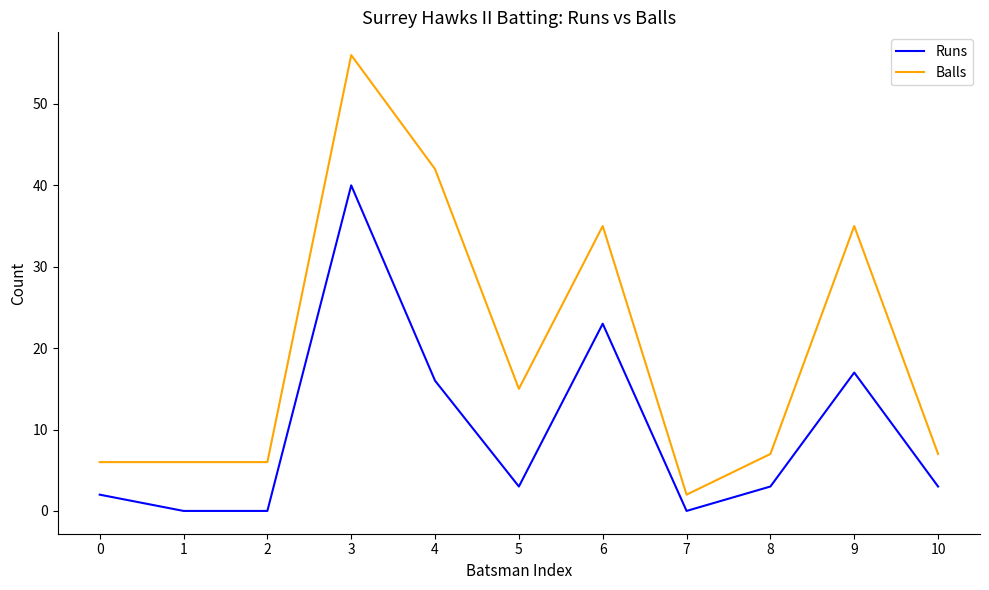

Which series changed the most between 0 and 3?

Balls